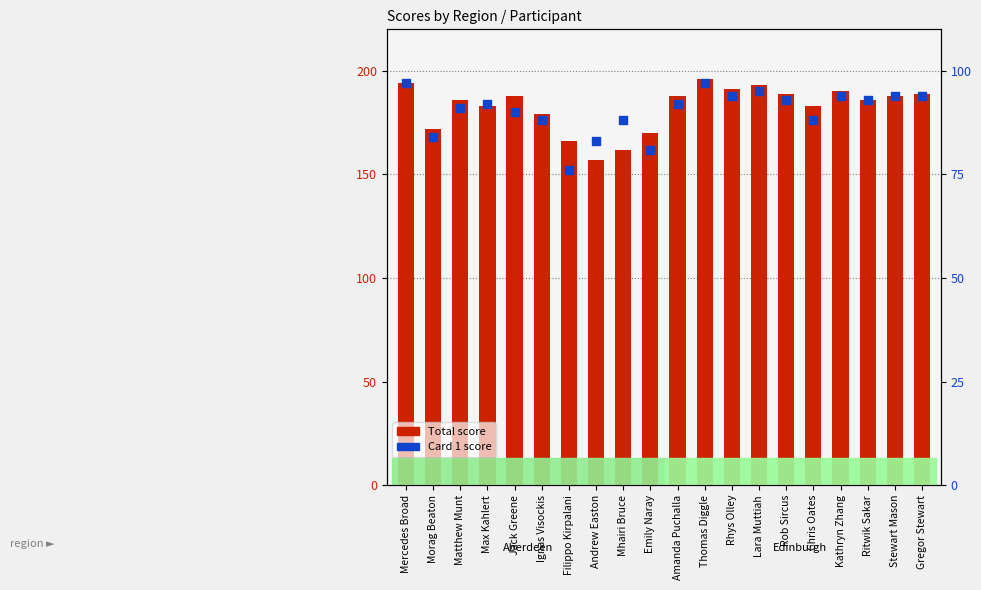

What is the total value across all series at Gregor Stewart?

283